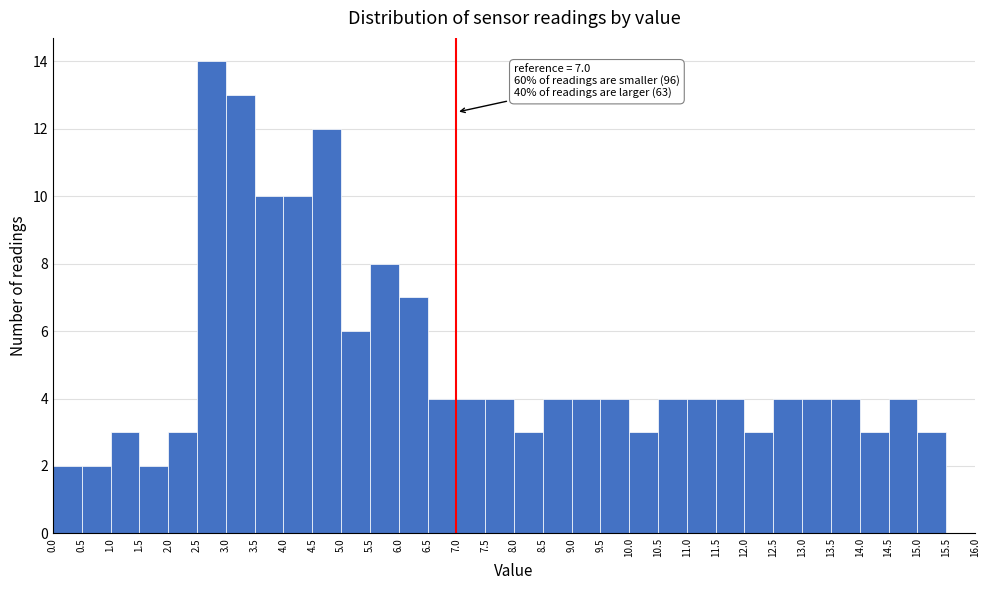

Which range on the x-axis has the tallest bar?

2.5 to 3.0